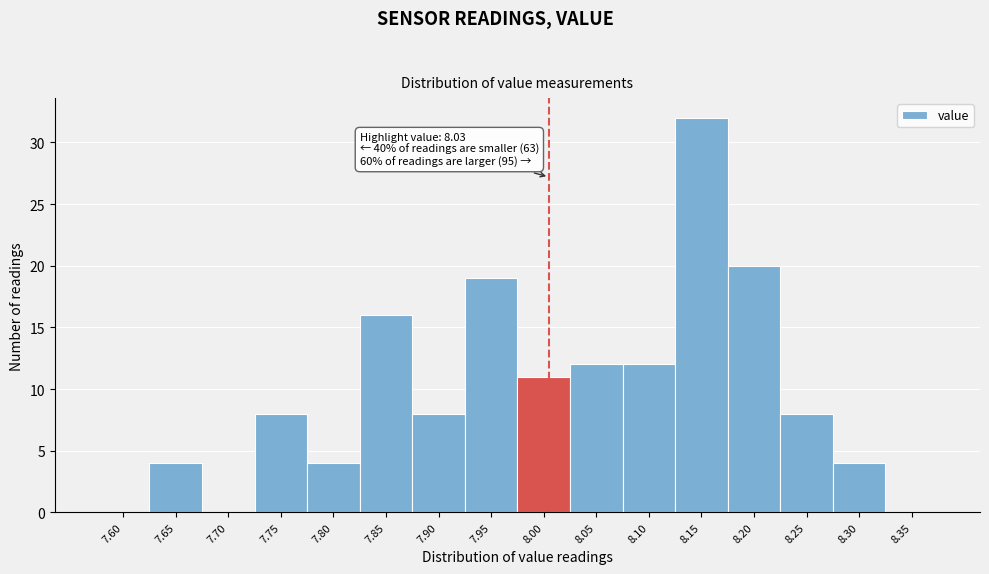

Reading left to right, list all the values displayed in this chart.

7.60=0	7.65=4	7.70=0	7.75=8	7.80=4	7.85=16	7.90=8	7.95=19	8.00=11	8.05=12	8.10=12	8.15=32	8.20=20	8.25=8	8.30=4	8.35=0